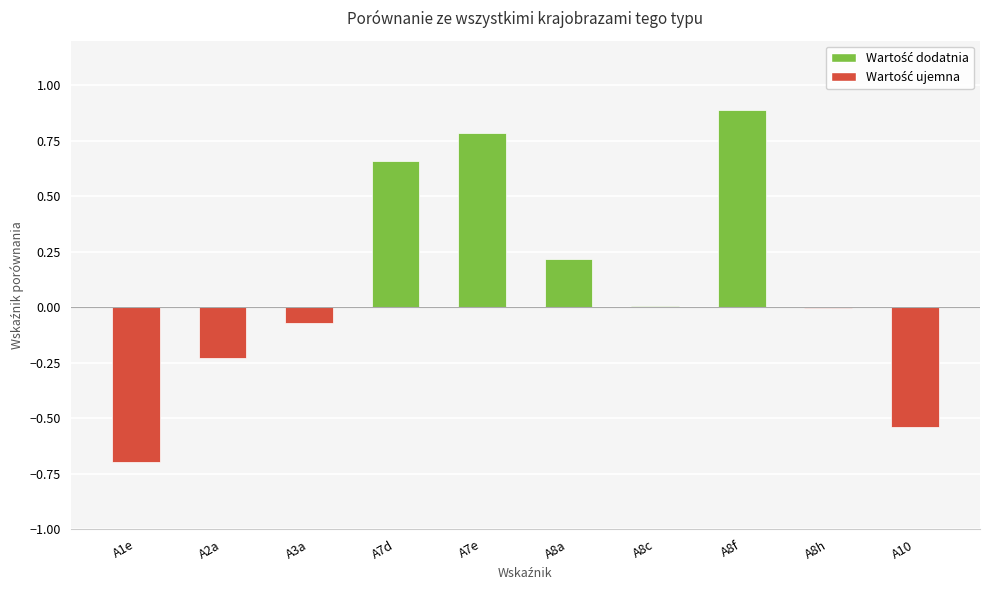

Which label corresponds to the largest value in the chart?

A8f